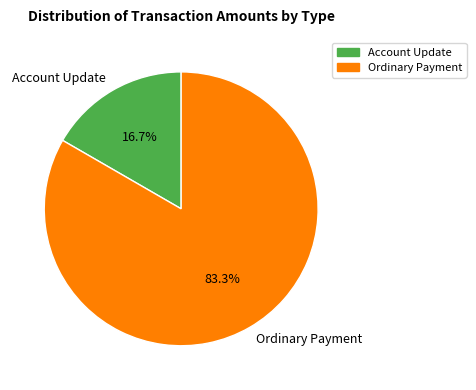

To the nearest percent, what is the average slice percentage?

50%